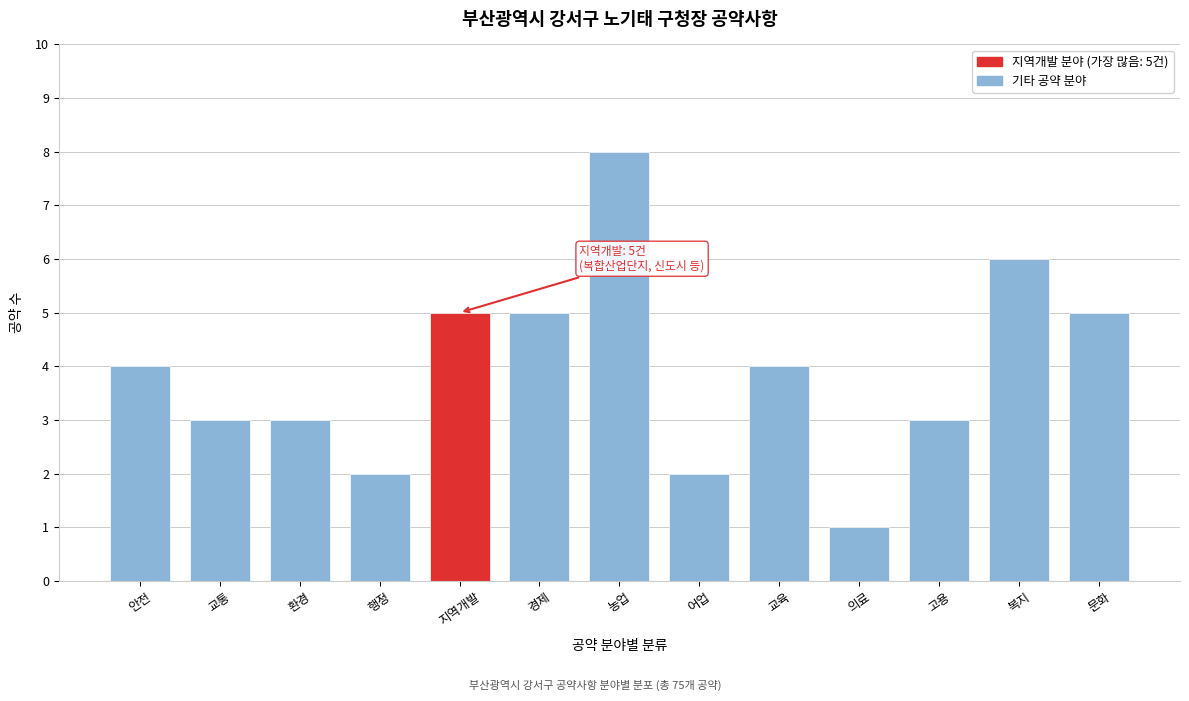

Reading left to right, list all the values displayed in this chart.

4	3	3	2	5	5	8	2	4	1	3	6	5